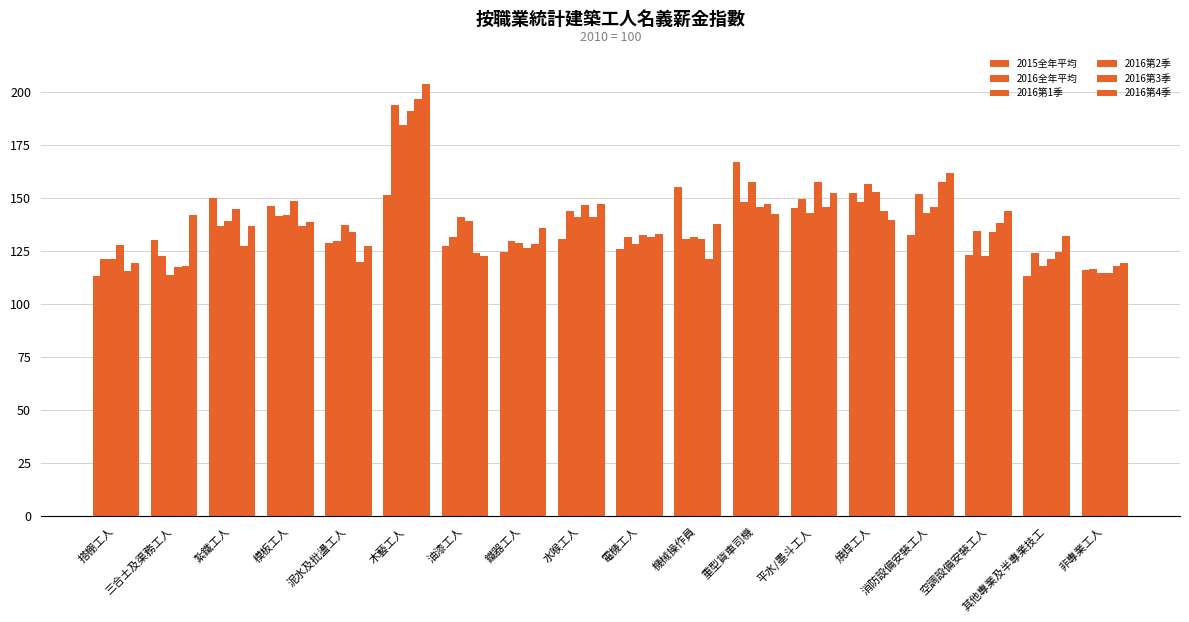

What is the difference between the maximum and minimum values in the 2016第1季 series?

70.8